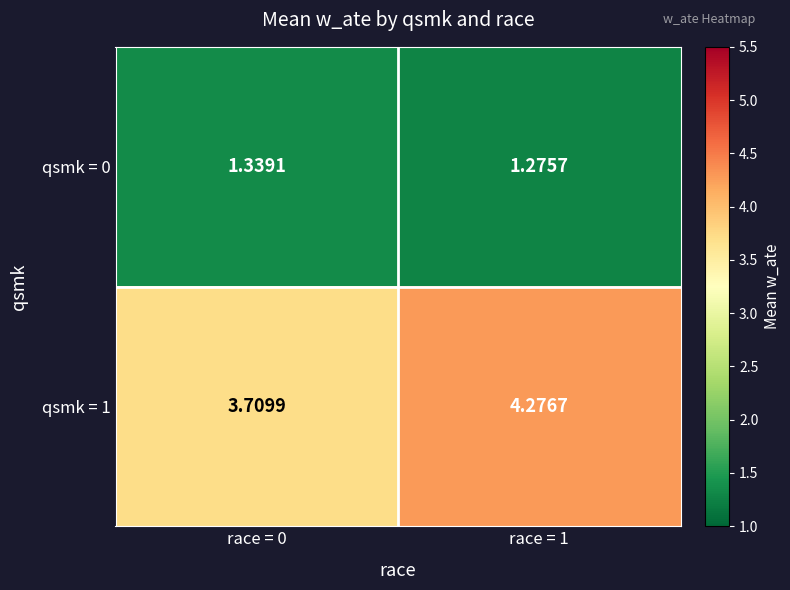

Is the value of qsmk = 0 at race = 1 greater than the value of qsmk = 1 at race = 1?

No